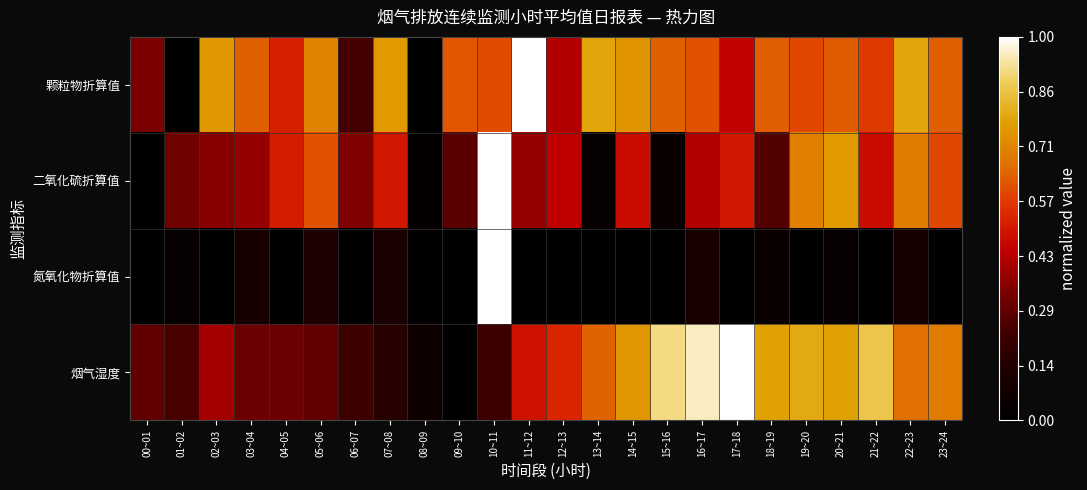

Reading left to right, transcribe all the data shown in this chart.

颗粒物折算值: 00~01=0.3	01~02=0.0	02~03=0.8	03~04=0.6	04~05=0.5	05~06=0.7	06~07=0.2	07~08=0.8	08~09=0.0	09~10=0.6	10~11=0.6	11~12=1.0	12~13=0.4	13~14=0.8	14~15=0.8	15~16=0.6	16~17=0.6	17~18=0.4	18~19=0.6	19~20=0.6	20~21=0.6	21~22=0.6	22~23=0.8	23~24=0.6
二氧化硫折算值: 00~01=0.0	01~02=0.3	02~03=0.4	03~04=0.4	04~05=0.5	05~06=0.6	06~07=0.3	07~08=0.5	08~09=0.0	09~10=0.3	10~11=1.0	11~12=0.4	12~13=0.4	13~14=0.0	14~15=0.5	15~16=0.1	16~17=0.4	17~18=0.5	18~19=0.3	19~20=0.7	20~21=0.8	21~22=0.5	22~23=0.7	23~24=0.6
氮氧化物折算值: 00~01=0.0	01~02=0.0	02~03=0.0	03~04=0.1	04~05=0.0	05~06=0.1	06~07=0.0	07~08=0.1	08~09=0.0	09~10=0.0	10~11=1.0	11~12=0.0	12~13=0.0	13~14=0.0	14~15=0.0	15~16=0.0	16~17=0.1	17~18=0.0	18~19=0.1	19~20=0.0	20~21=0.0	21~22=0.0	22~23=0.1	23~24=0.0
烟气湿度: 00~01=0.3	01~02=0.2	02~03=0.4	03~04=0.3	04~05=0.3	05~06=0.3	06~07=0.2	07~08=0.2	08~09=0.1	09~10=0.0	10~11=0.2	11~12=0.5	12~13=0.5	13~14=0.6	14~15=0.8	15~16=0.9	16~17=1.0	17~18=1.0	18~19=0.8	19~20=0.8	20~21=0.8	21~22=0.9	22~23=0.7	23~24=0.7